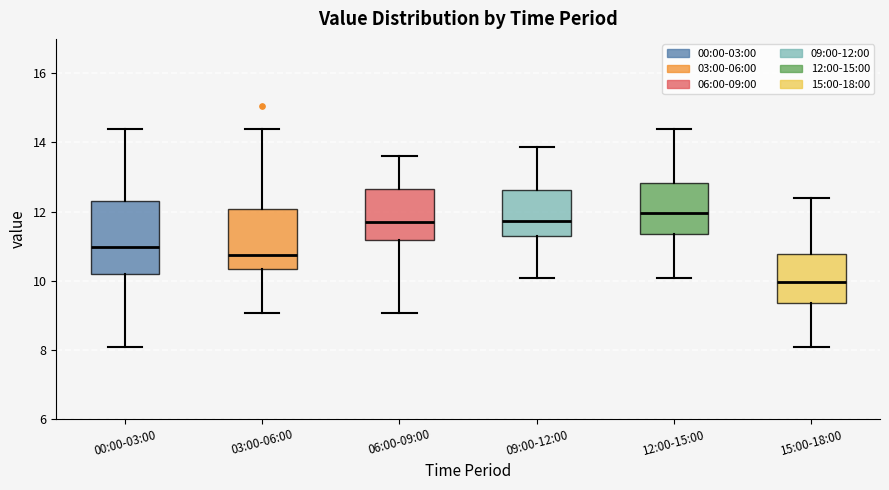

Where is the lower edge of the box for 00:00-03:00 on the y-axis? The values are not printed on the chart, so give them approximately, as read against the axis.

10.2